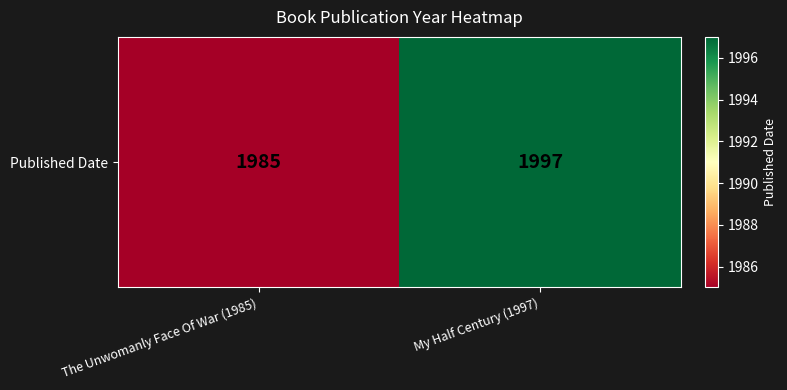

What is the sum of the values at My Half Century (1997) and The Unwomanly Face Of War (1985)?

3982